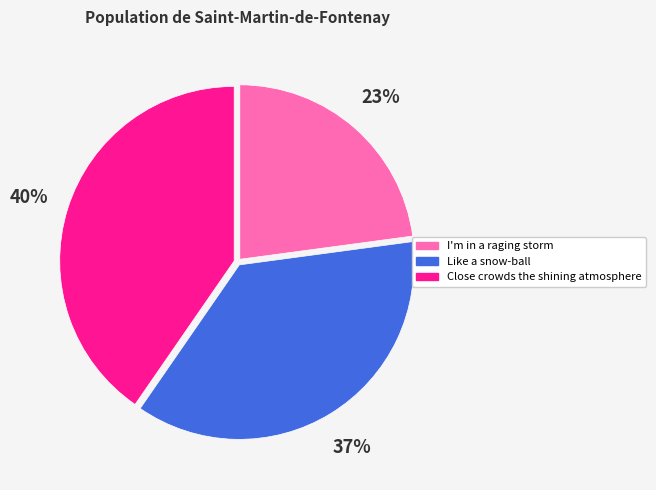

Is I'm in a raging storm the majority of the pie?

No